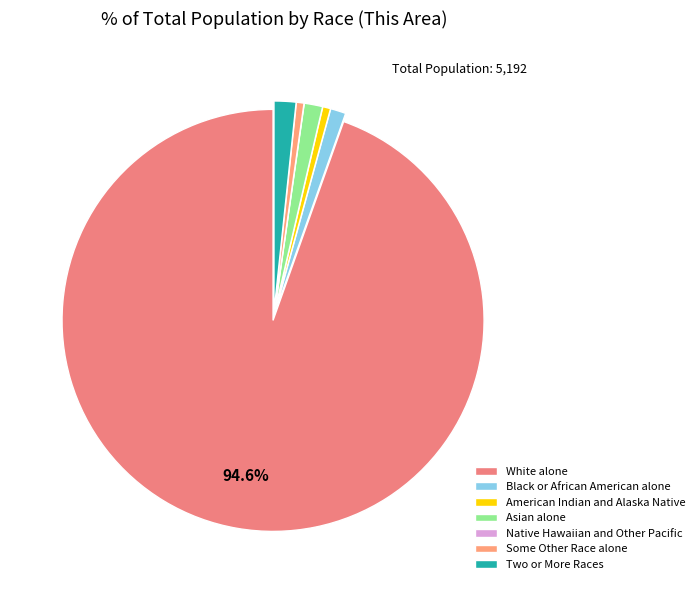

True or false: Native Hawaiian and Other Pacific accounts for 1% of the total.

False